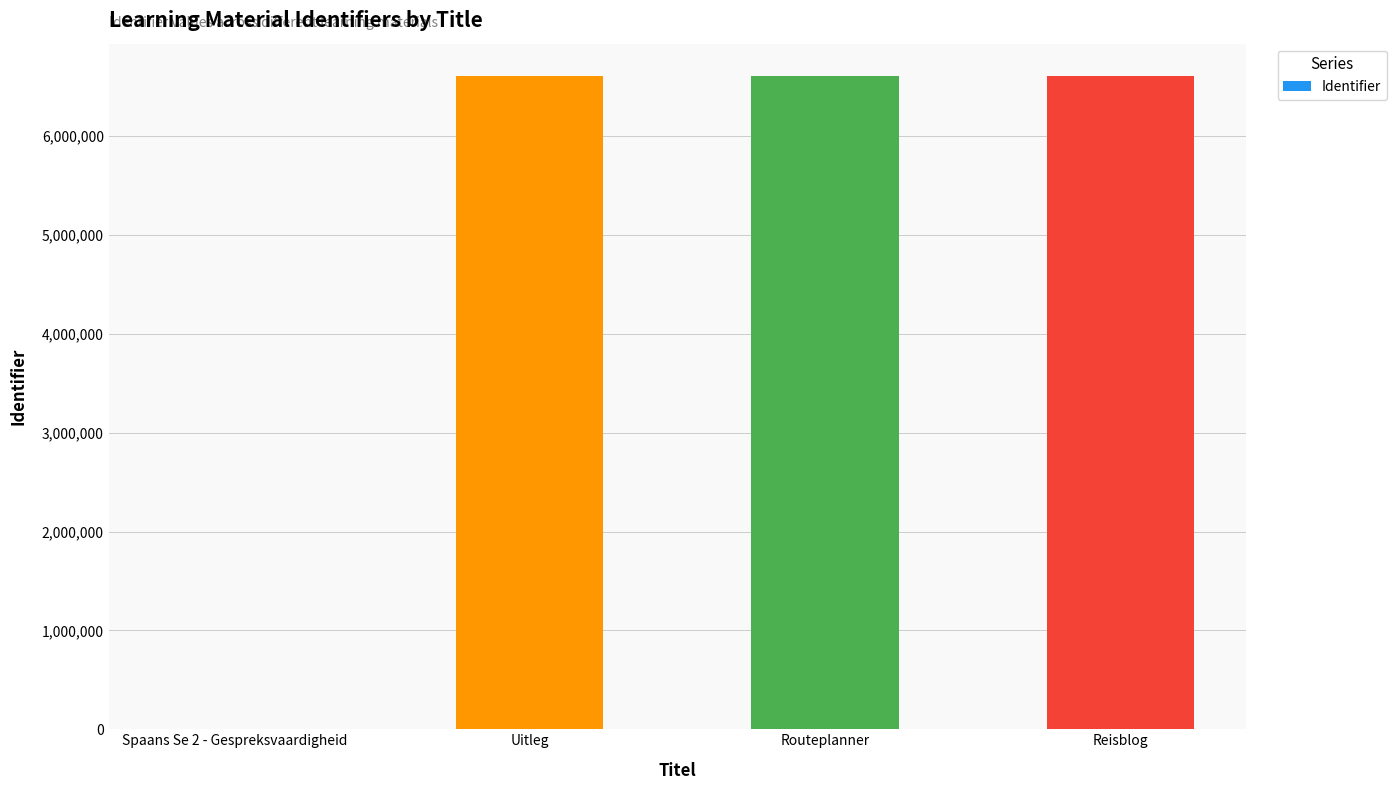

Is it true that the value at Uitleg is 6606144?

True